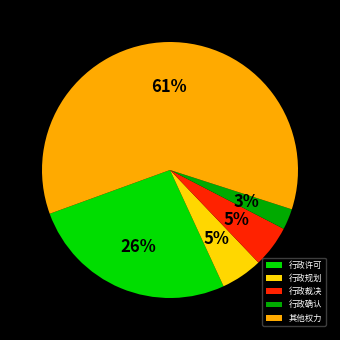

To the nearest percent, what is the difference between the 行政确认 and 其他权力 slice percentages?

58%